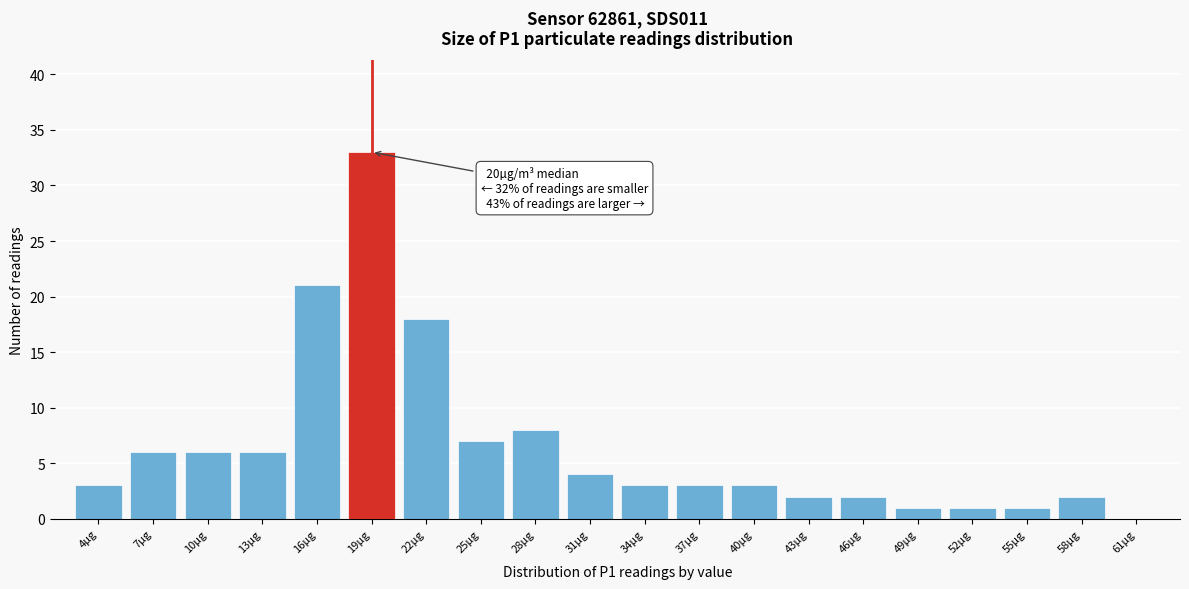

Reading left to right, extract all data points from this chart.

4µg=3	7µg=6	10µg=6	13µg=6	16µg=21	19µg=33	22µg=18	25µg=7	28µg=8	31µg=4	34µg=3	37µg=3	40µg=3	43µg=2	46µg=2	49µg=1	52µg=1	55µg=1	58µg=2	61µg=0